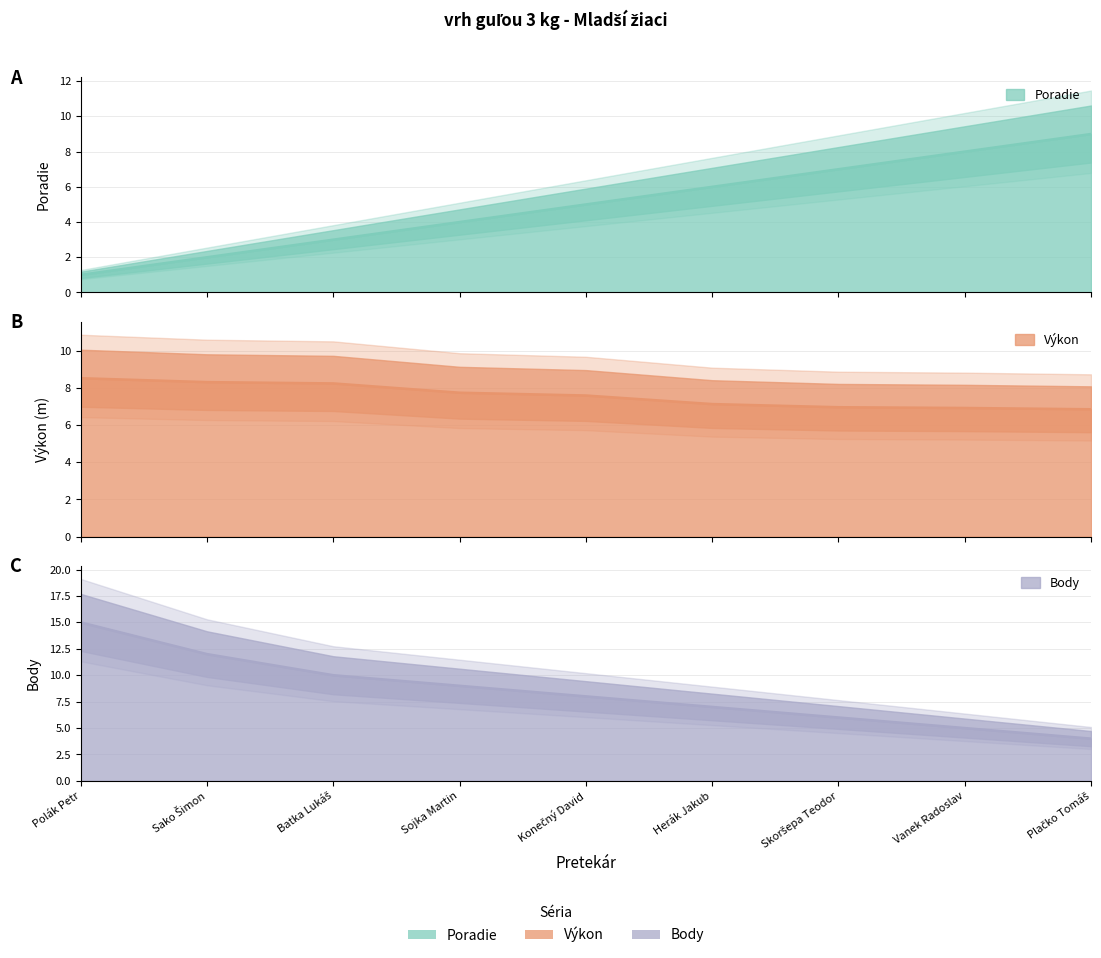

Which series ends up on top after the final intersection of Výkon and Body?

Výkon